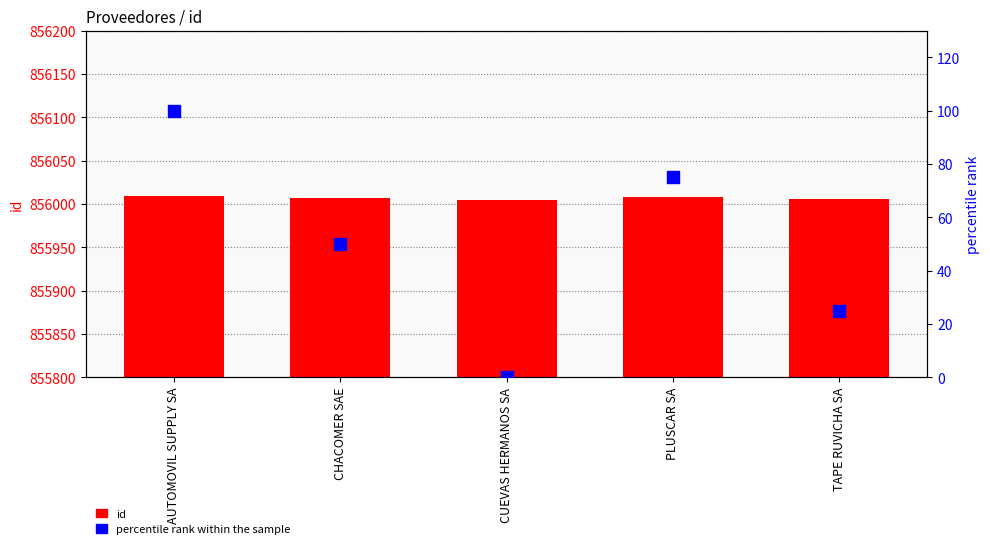

Which series contains the lowest Y value?

percentile rank within the sample